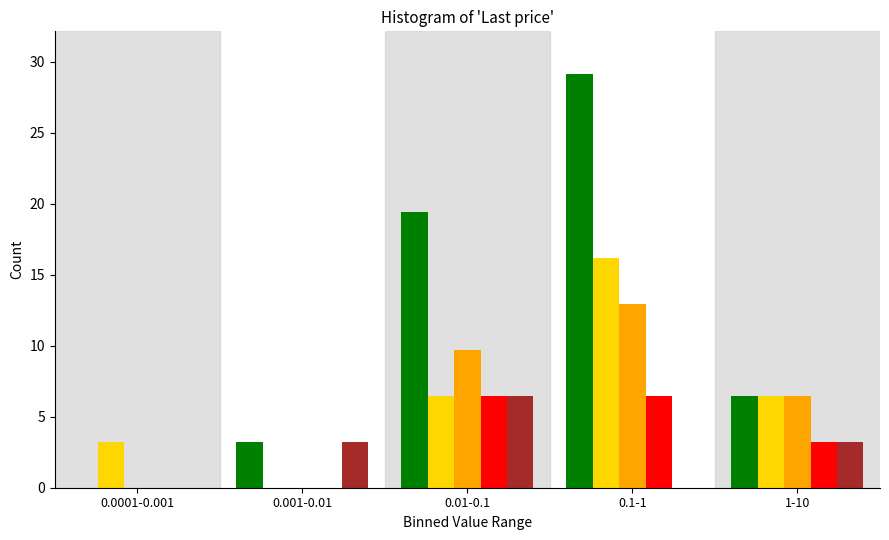

At which category is the sum across all series the highest?

0.1-1